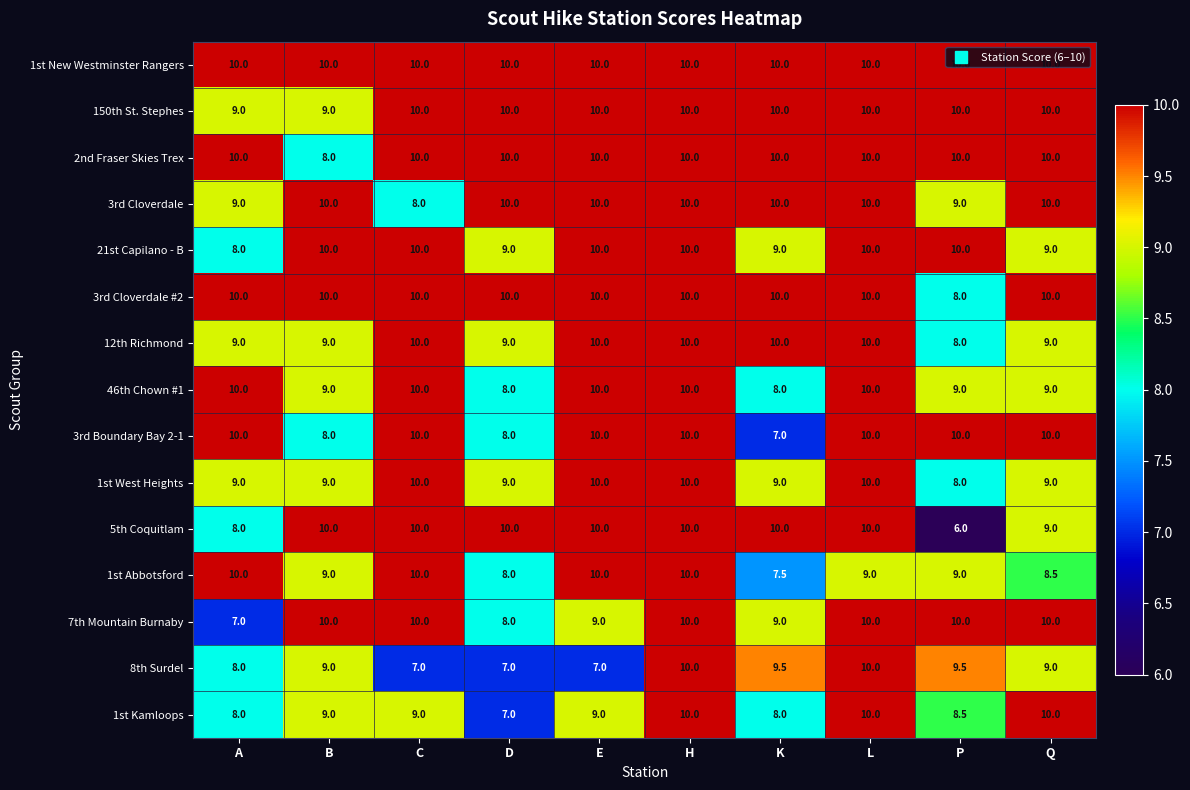

The 5th Coquitlam series shows 13.8 at K. True or false?

False